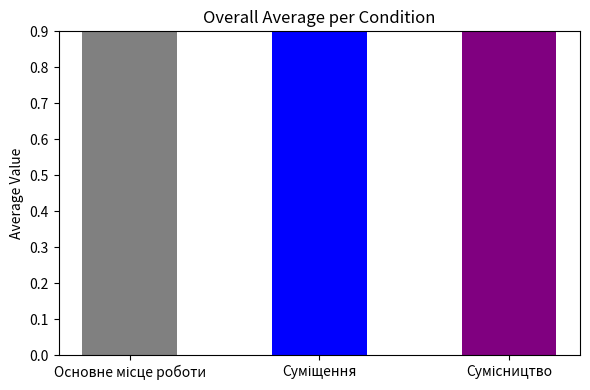

Rank the categories by value from highest to lowest.

Сумісництво, Суміщення, Основне місце роботи